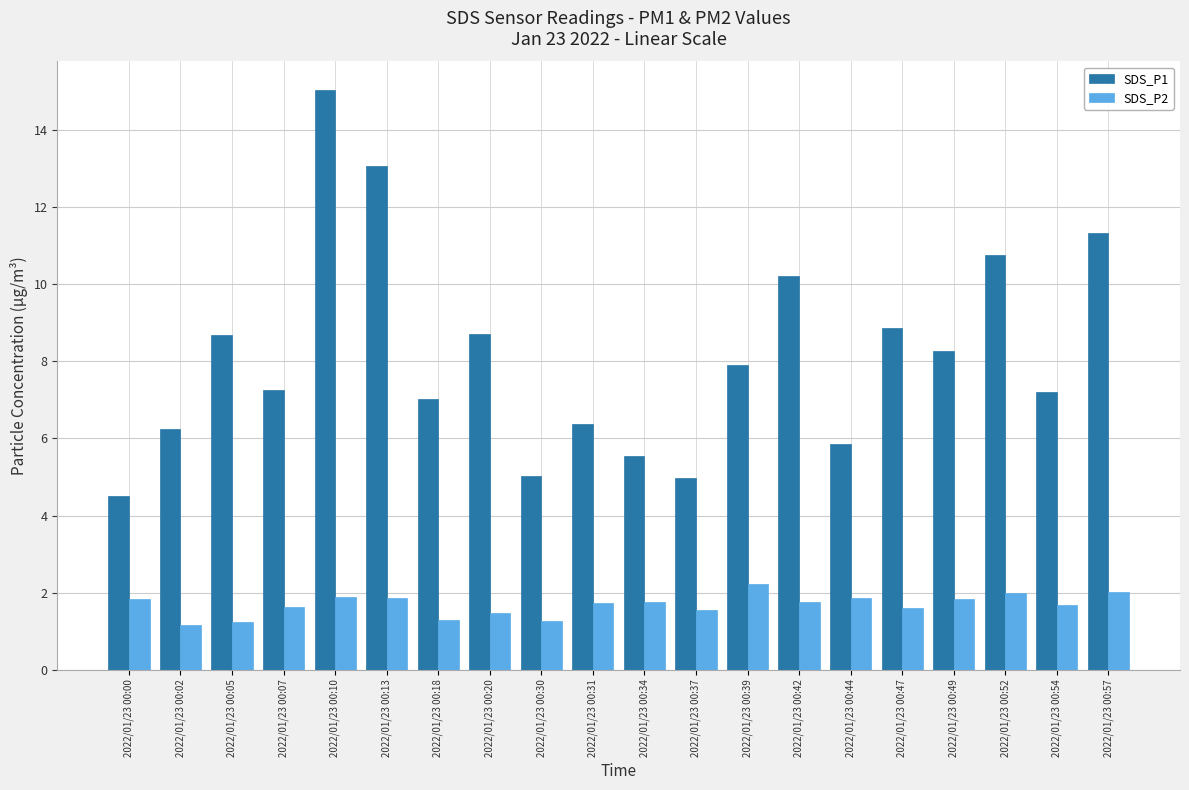

Is the value of SDS_P1 at 2022/01/23 00:02 greater than the value of SDS_P2 at 2022/01/23 00:44?

Yes